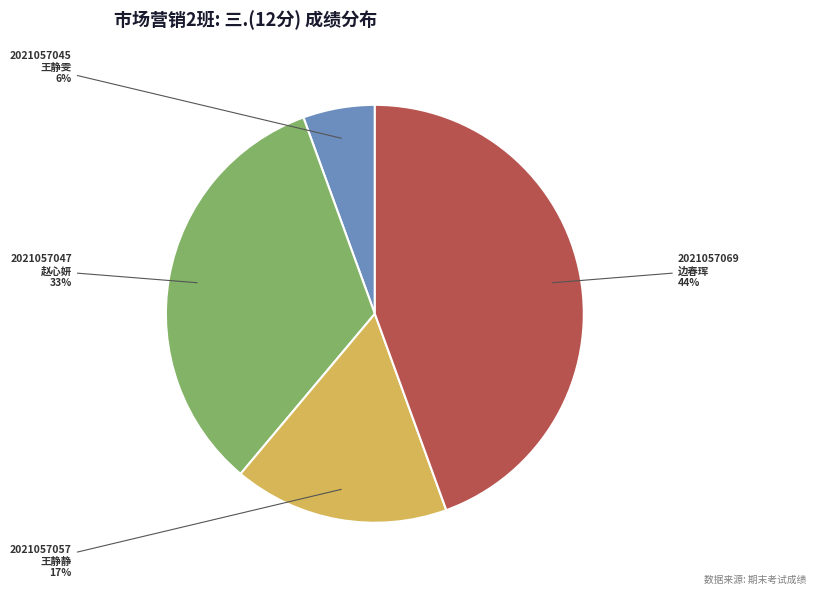

Is there a majority slice in this chart?

No